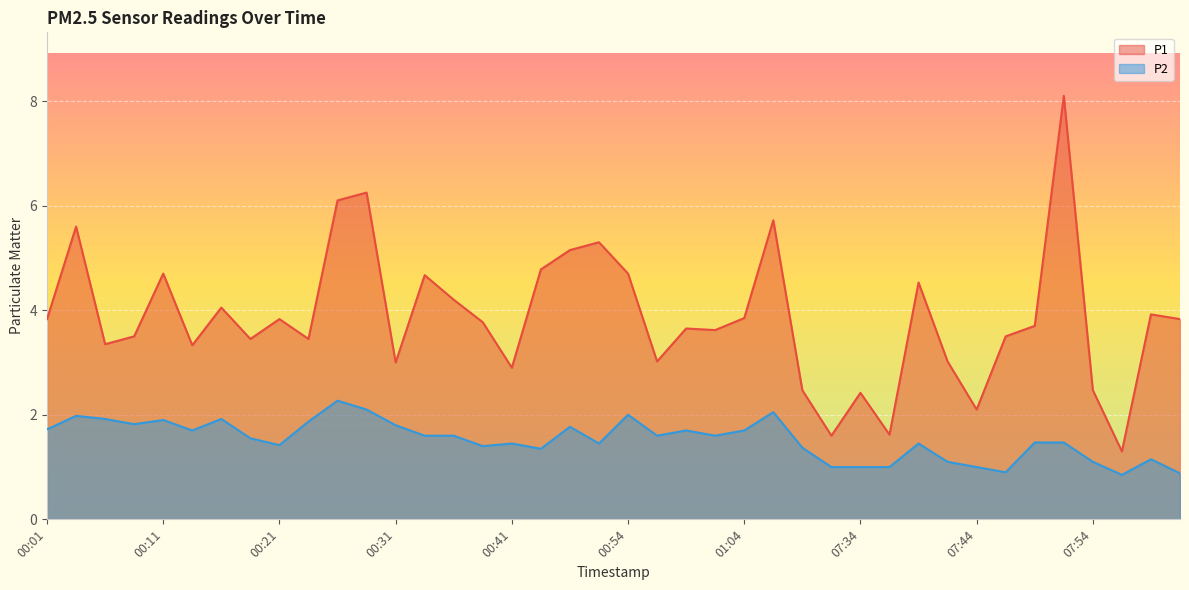

Rank the series at 00:36 from highest to lowest value.

P1, P2